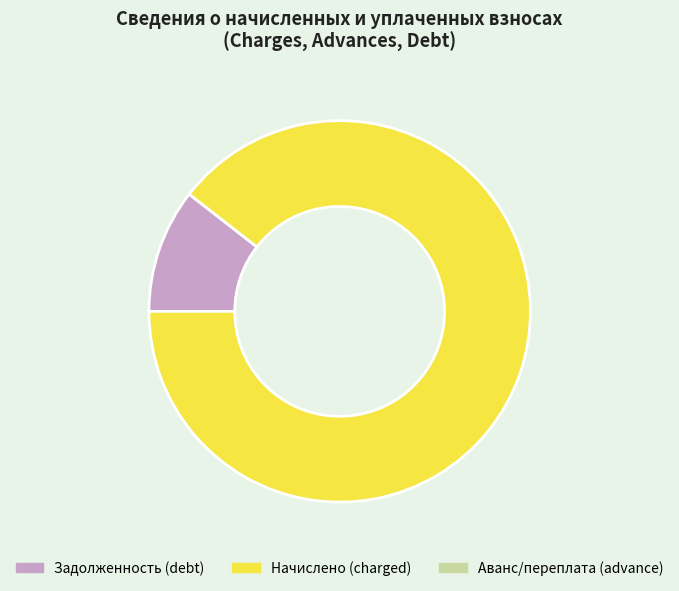

Is there any slice that represents more than half of the pie?

Yes